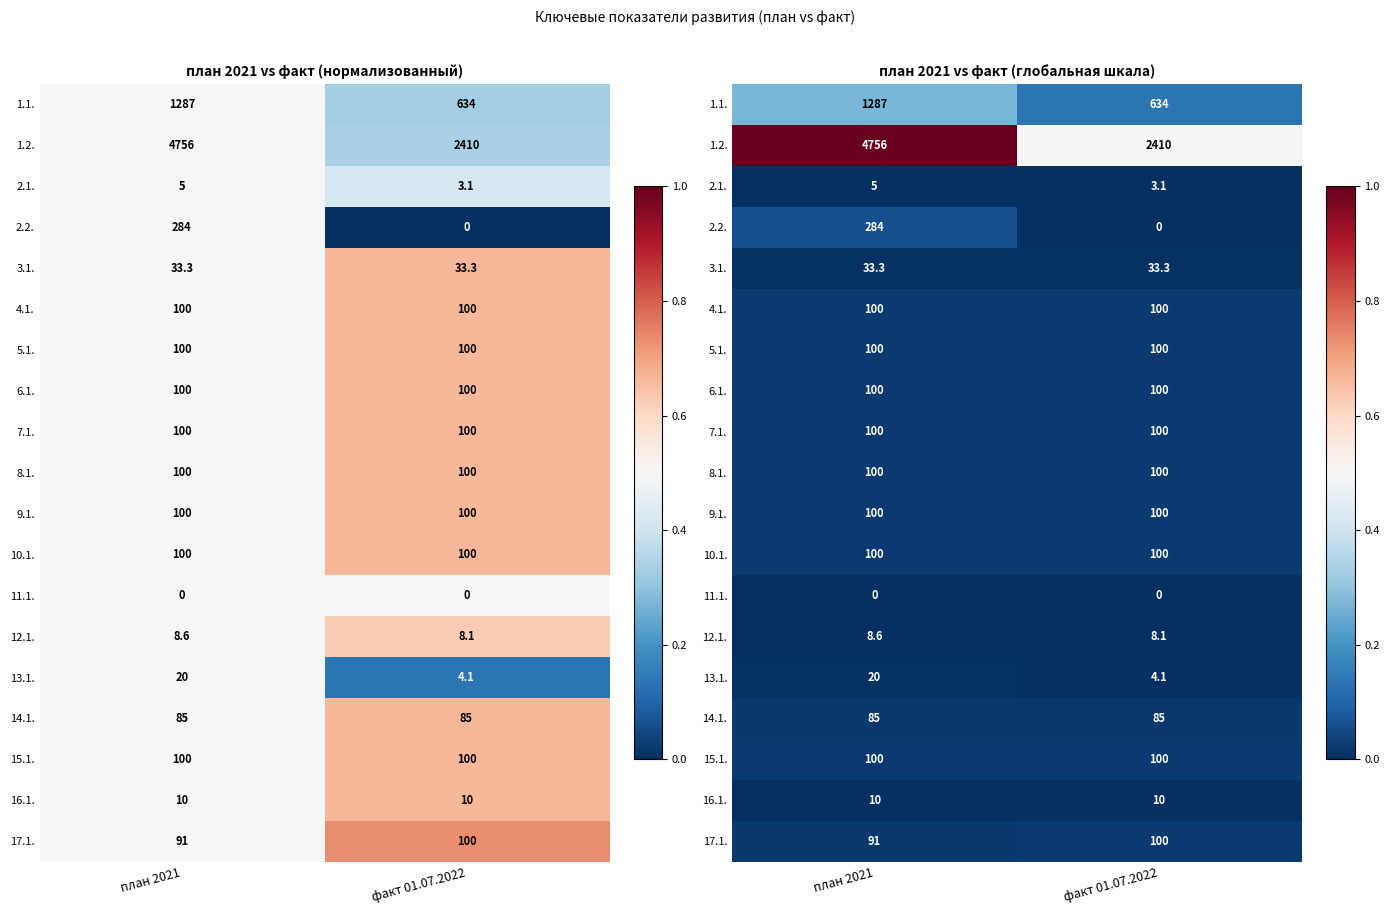

Which label corresponds to the largest value in the chart?

план 2021